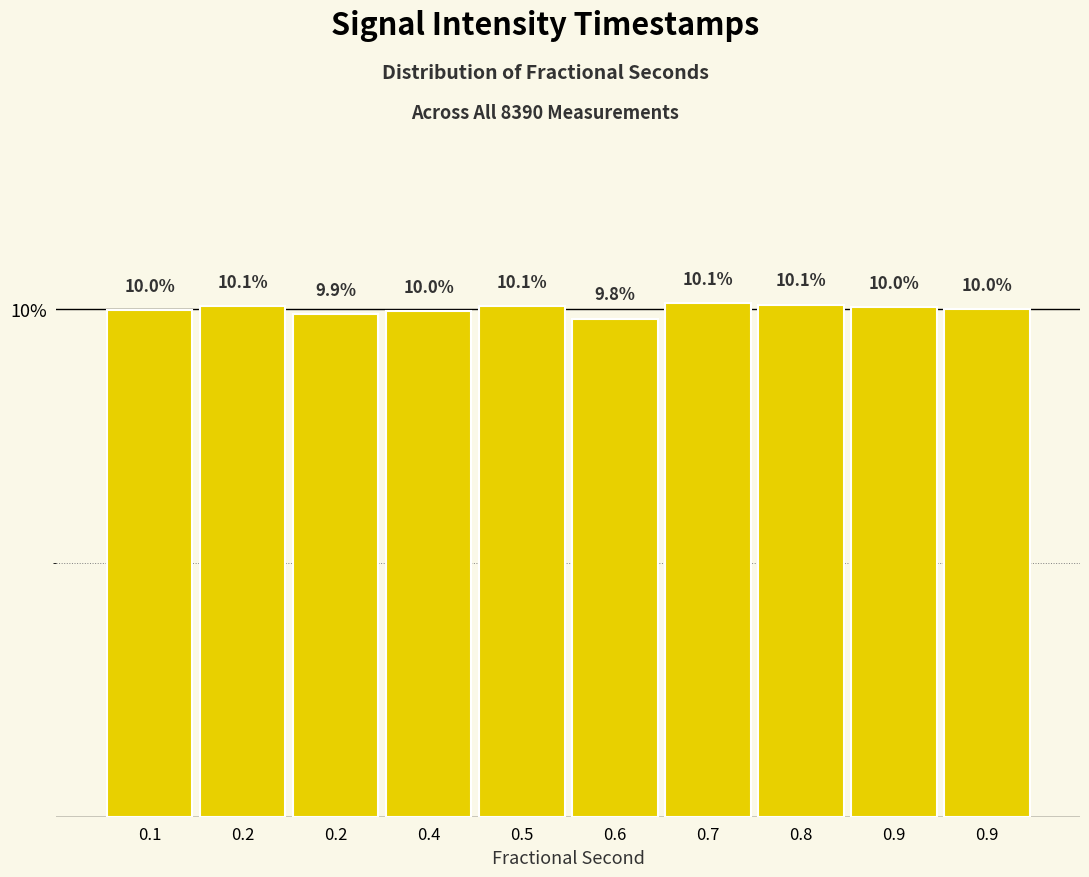

Count the number of categories in the chart.

10